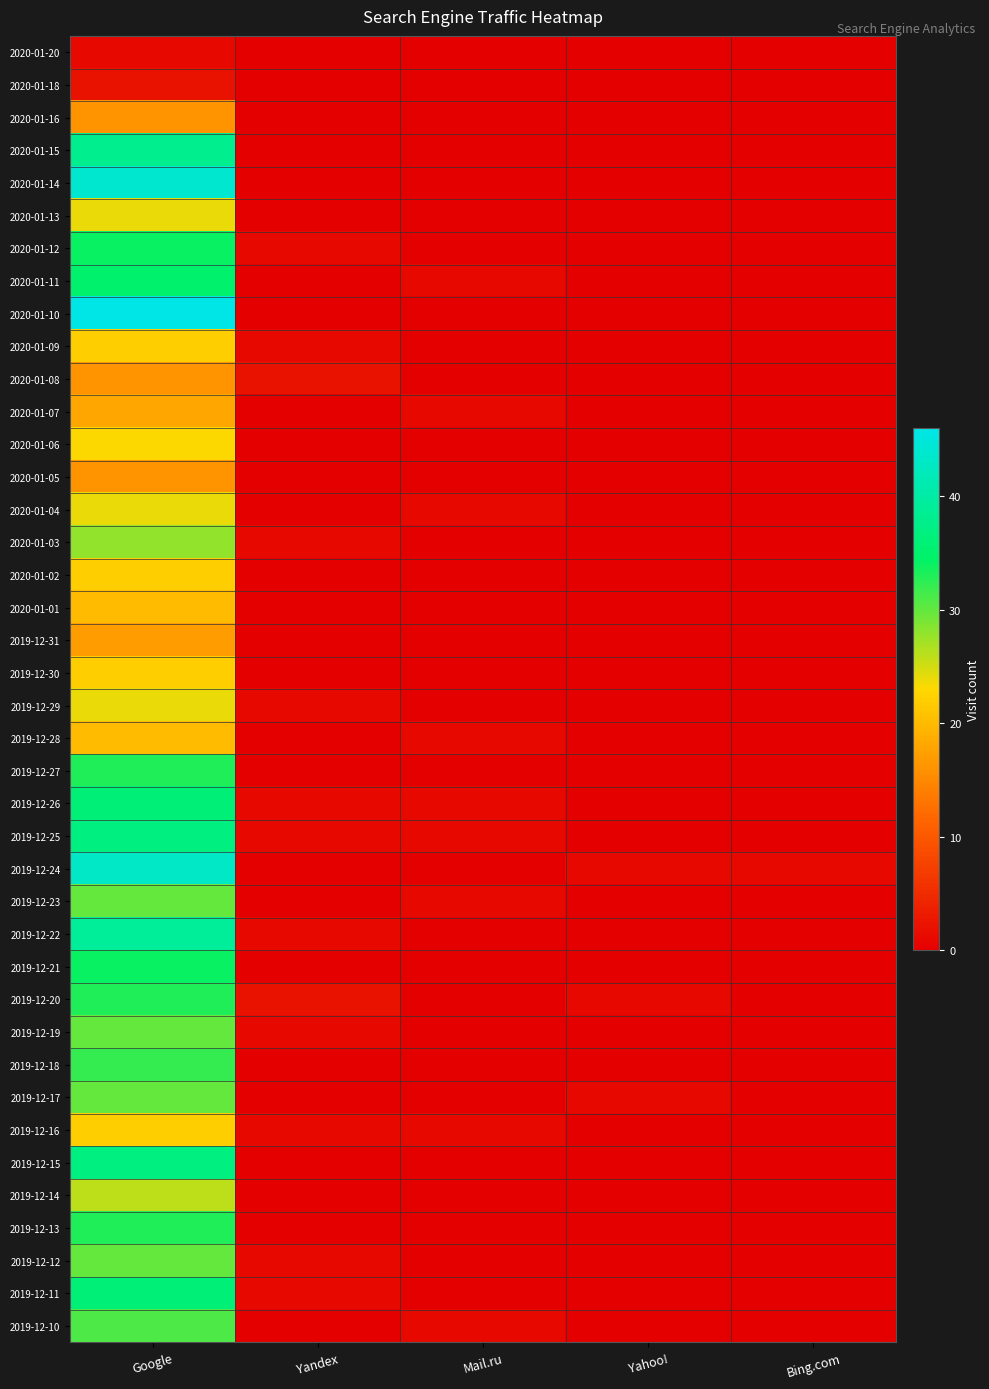

How many categories are shown in the chart?

5